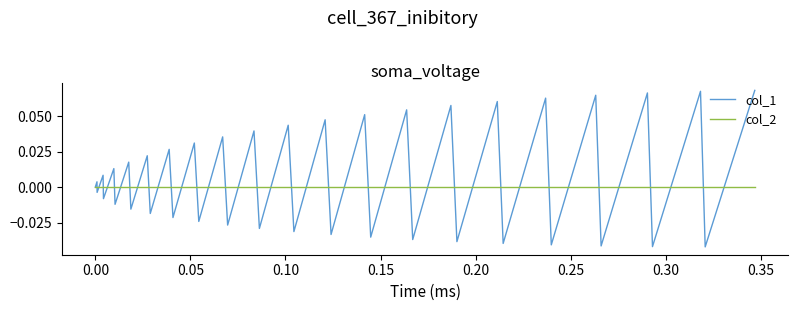

Which series has the largest total across all categories?

col_1